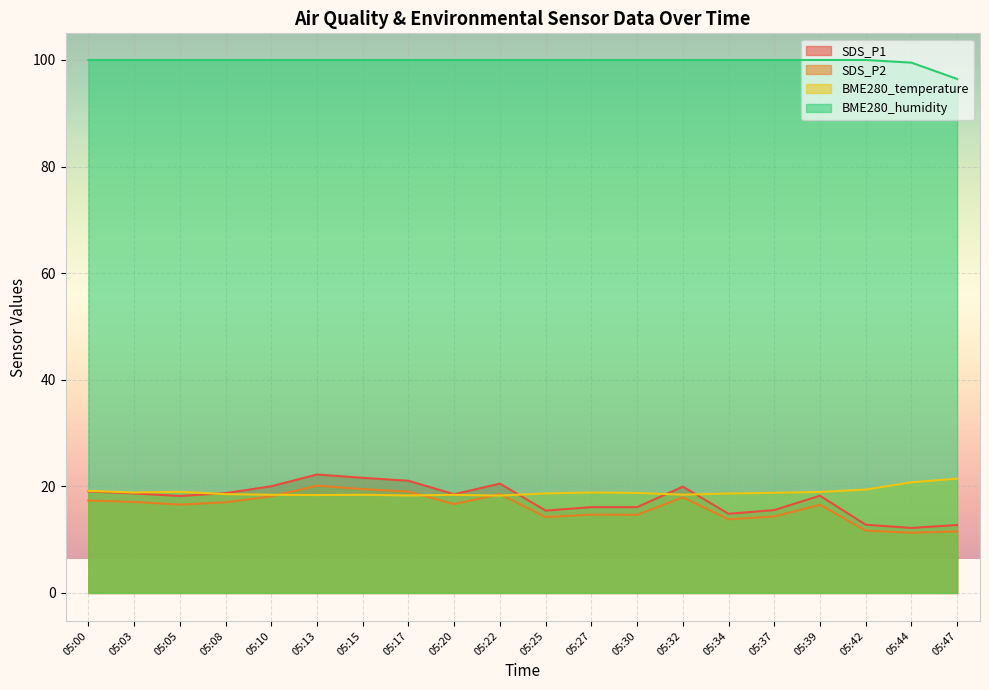

Rank the series at 05:00 from lowest to highest value.

SDS_P2, SDS_P1, BME280_temperature, BME280_humidity